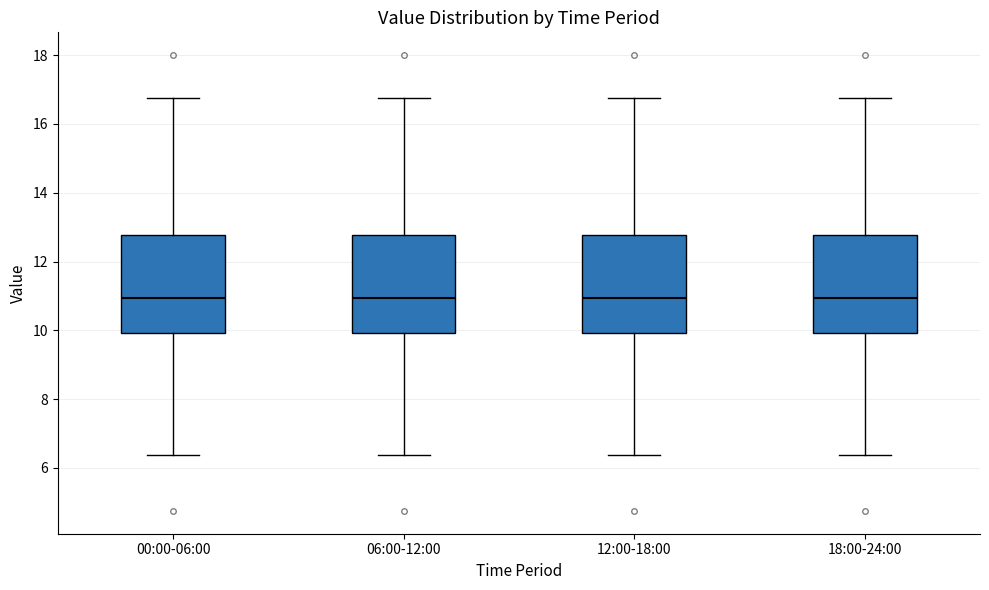

Where is the lower edge of the box for 18:00-24:00 on the y-axis? The values are not printed on the chart, so give them approximately, as read against the axis.

10.0